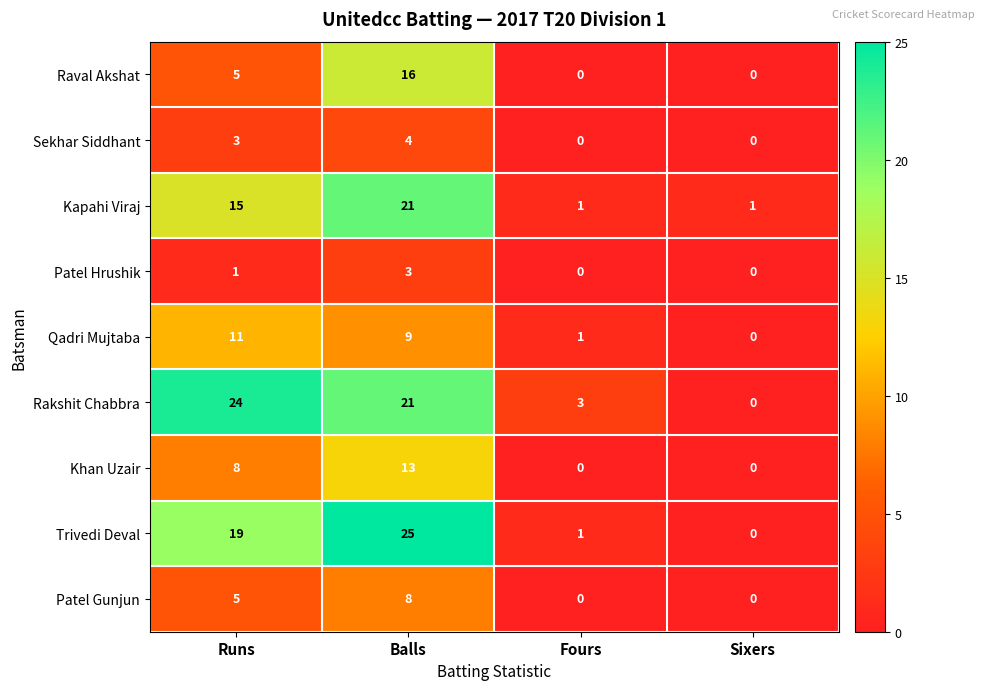

The value of Trivedi Deval at Balls is 25. True or false?

True